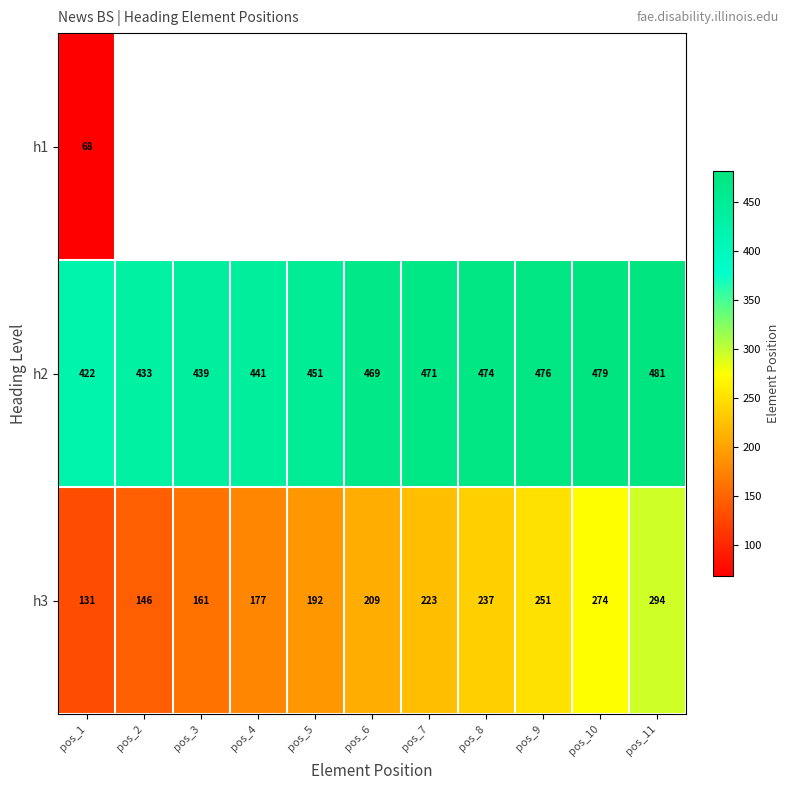

Rank the categories by h3 value from lowest to highest.

pos_1, pos_2, pos_3, pos_4, pos_5, pos_6, pos_7, pos_8, pos_9, pos_10, pos_11